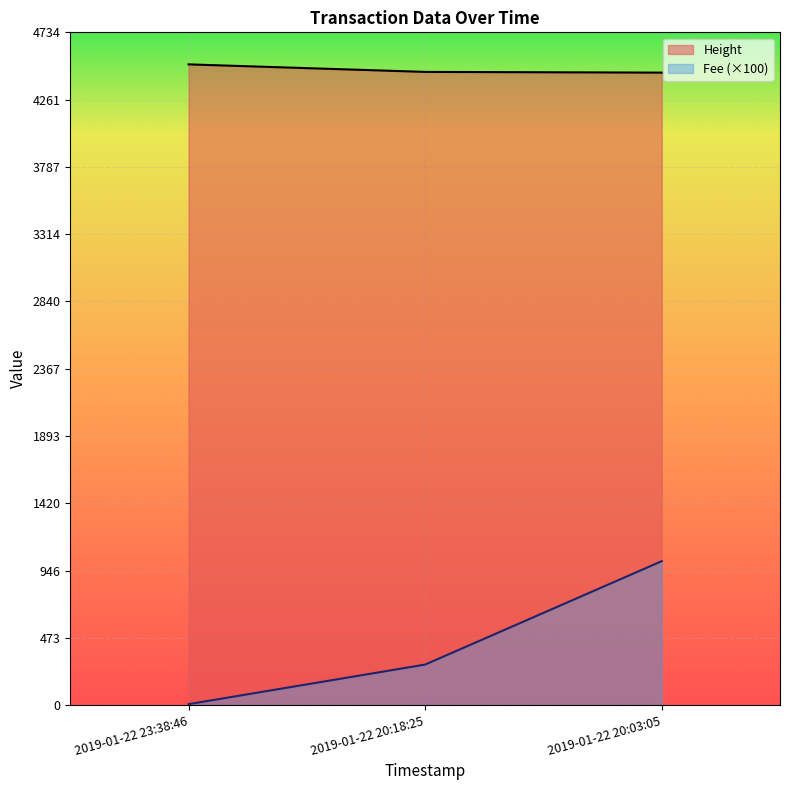

What is the spread (max minus min) of values at 2019-01-22 20:03:05?

3438.2